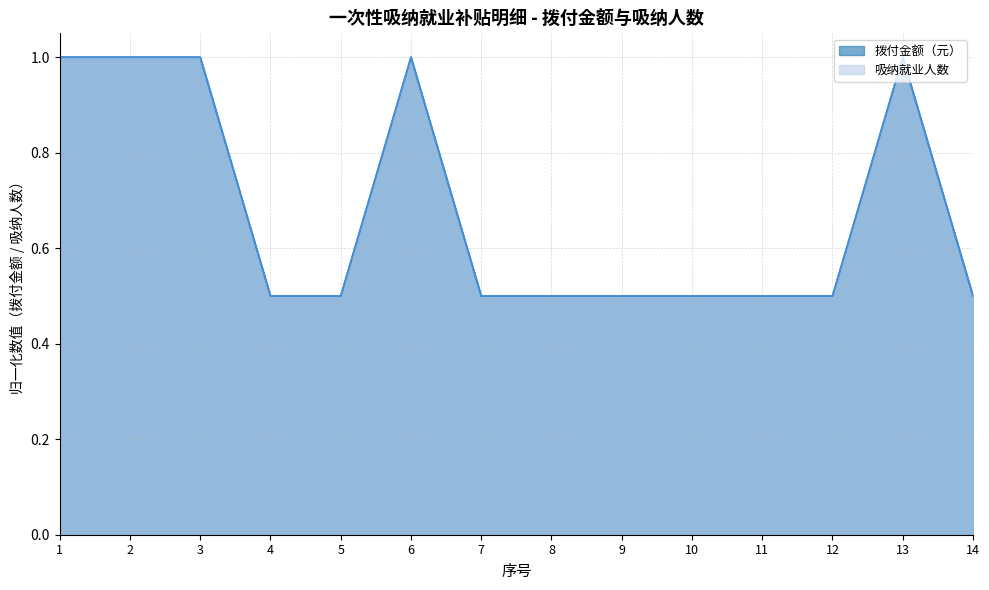

Which has a higher value, 2 or 3?

2